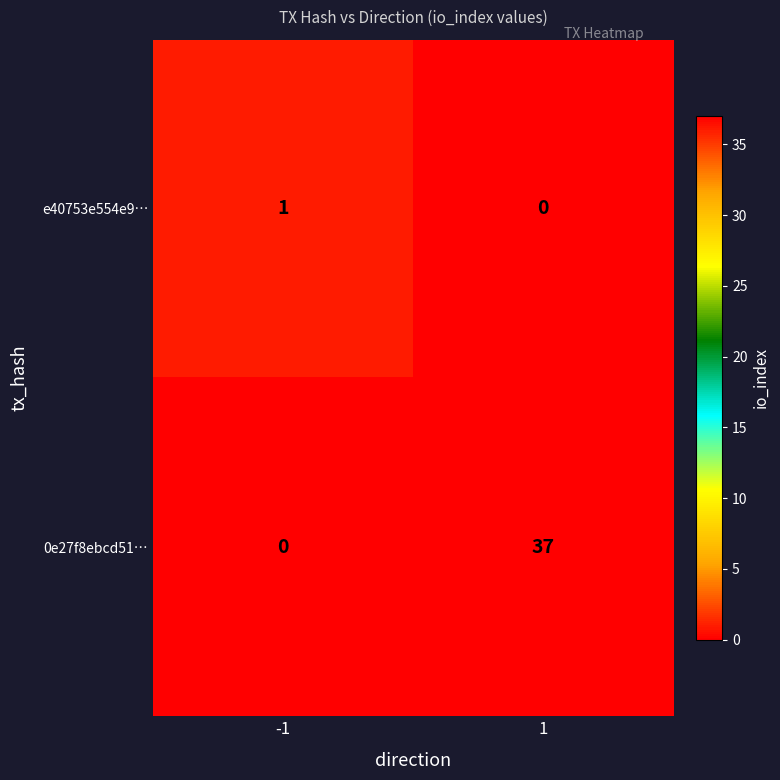

The 0e27f8ebcd51… series shows 55 at 1. True or false?

False